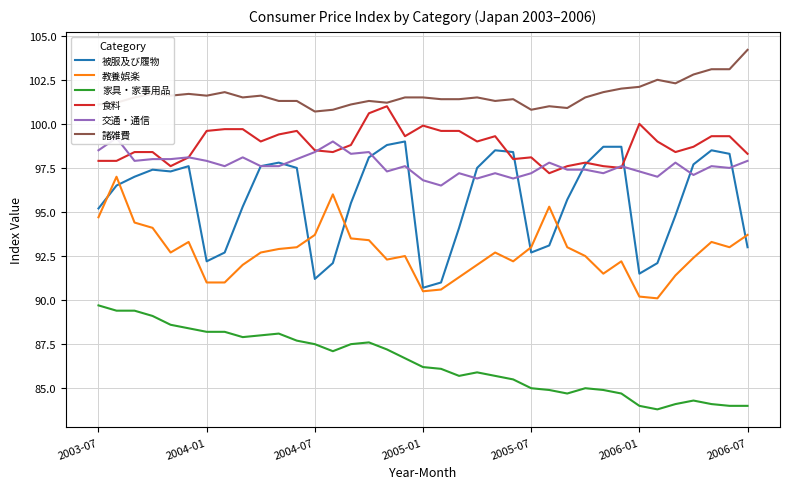

How many data points does each series have?

37